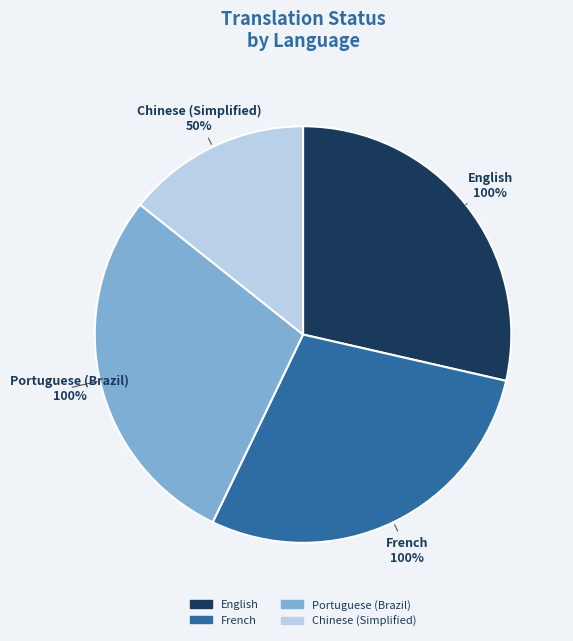

How many segments does this pie chart have?

4